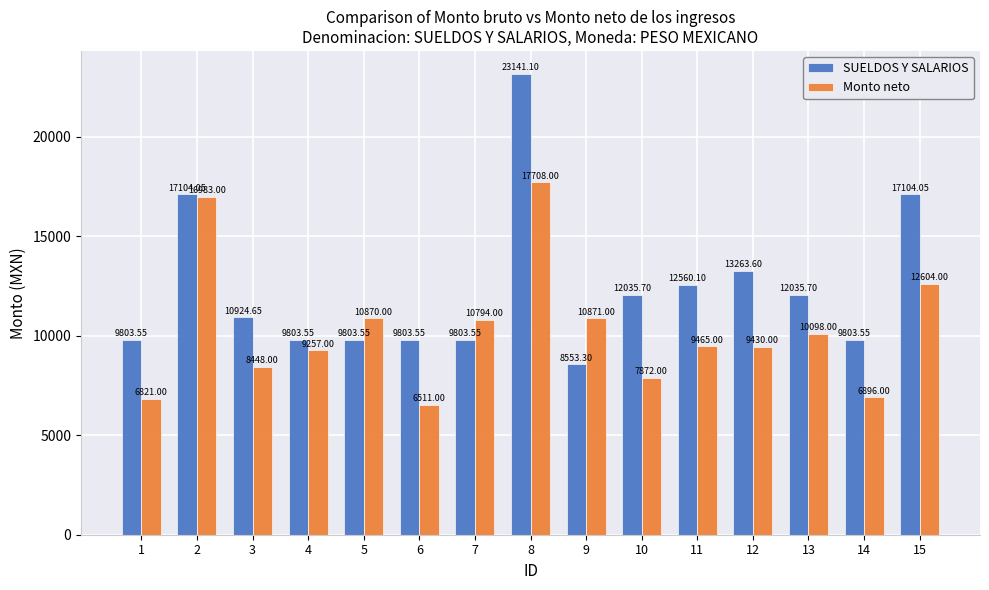

Is it true that SUELDOS Y SALARIOS equals 8553.3 at 9?

True